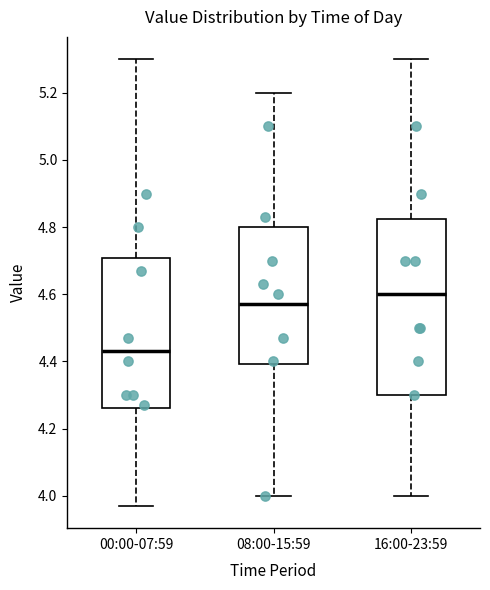

Reading left to right, read every box against the y-axis: the position of its median line, the range the box covers, and the ends of its whiskers. The values are not printed on the chart, so give them approximately, as read against the axis.

00:00-07:59: median 4.44, box 4.26 to 4.70, whiskers 3.98 to 5.30
08:00-15:59: median 4.58, box 4.40 to 4.80, whiskers 4.00 to 5.20
16:00-23:59: median 4.60, box 4.30 to 4.82, whiskers 4.00 to 5.30